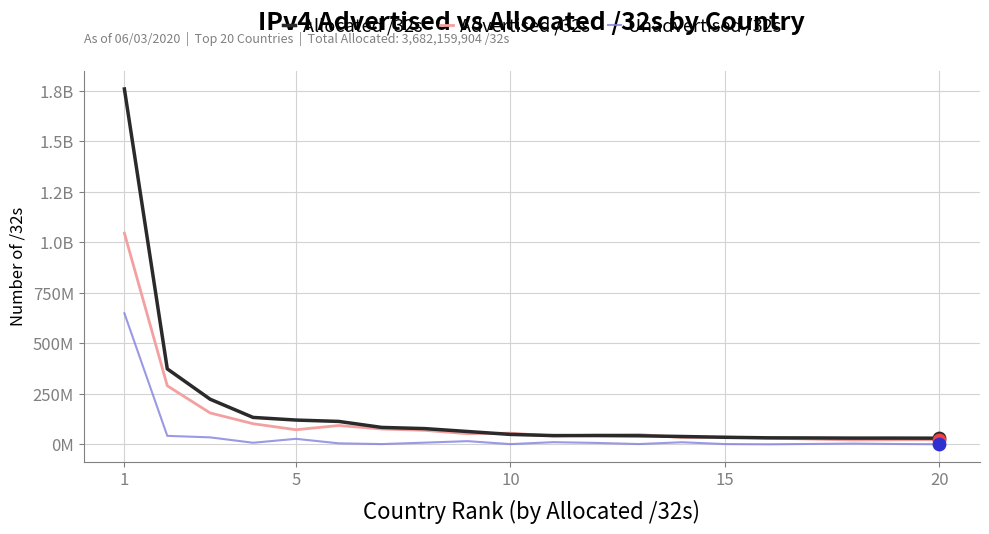

Is this an area chart (filled region under the line)?

No